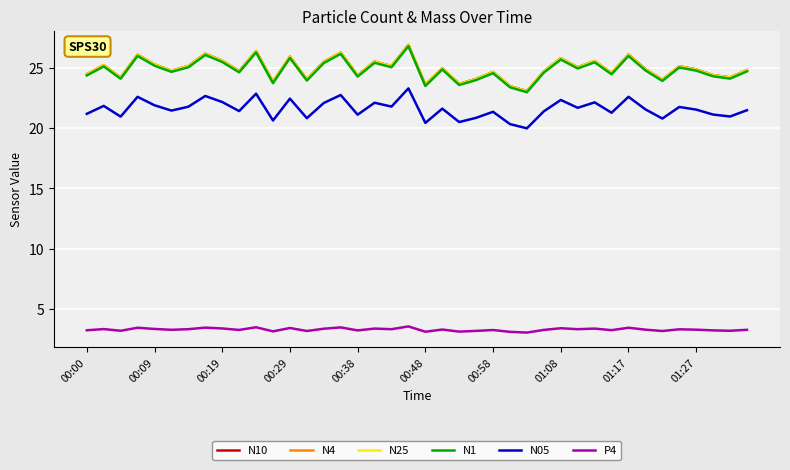

What is the maximum value for N10?

26.9